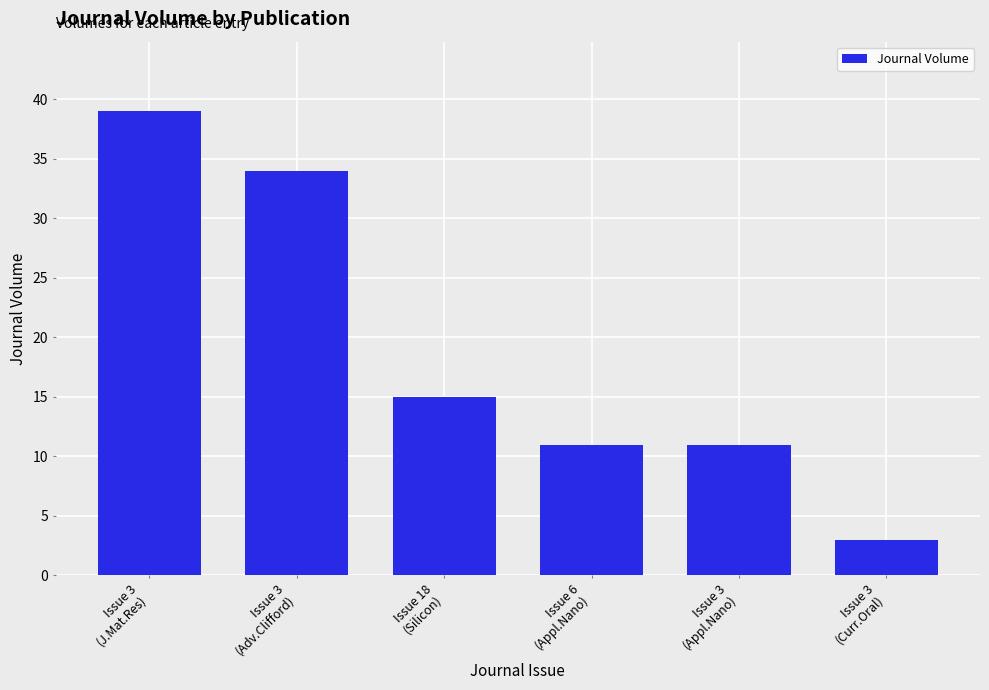

Which category has the highest value across all series?

Issue 3
(J.Mat.Res)